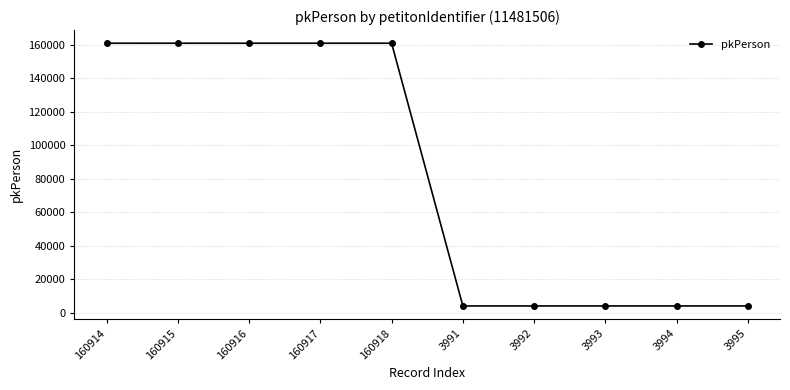

What is the difference between the second highest and minimum values?

156926